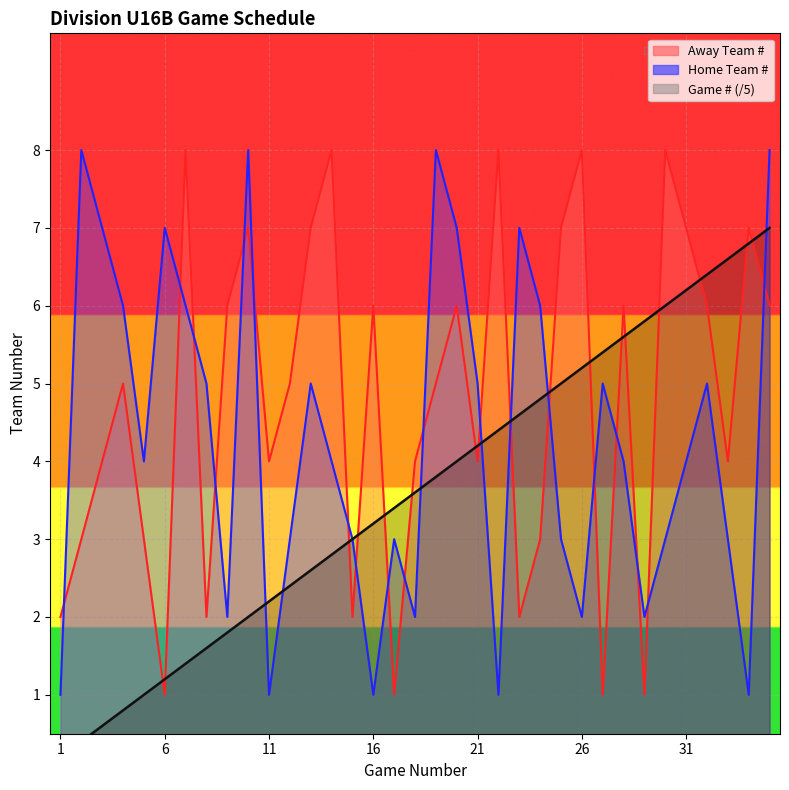

The value of Home Team # at 32 is 3.1. True or false?

False